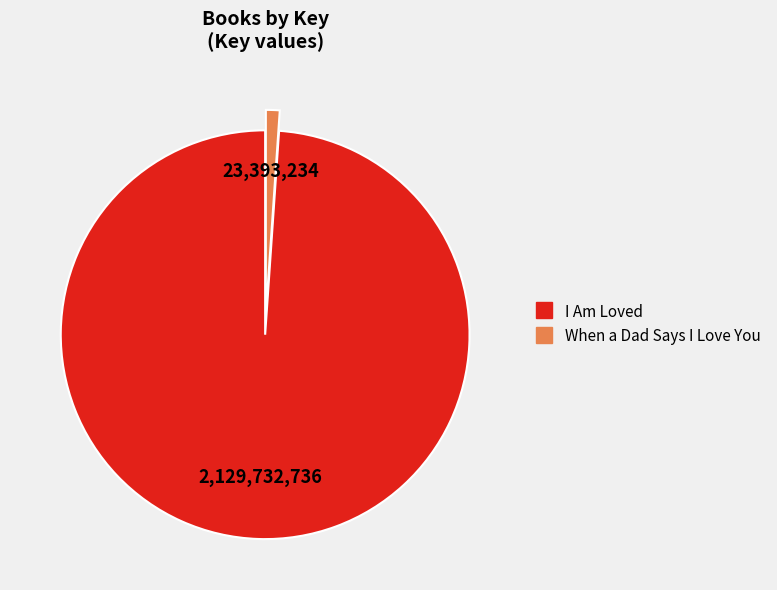

Count the number of slices in the pie.

2